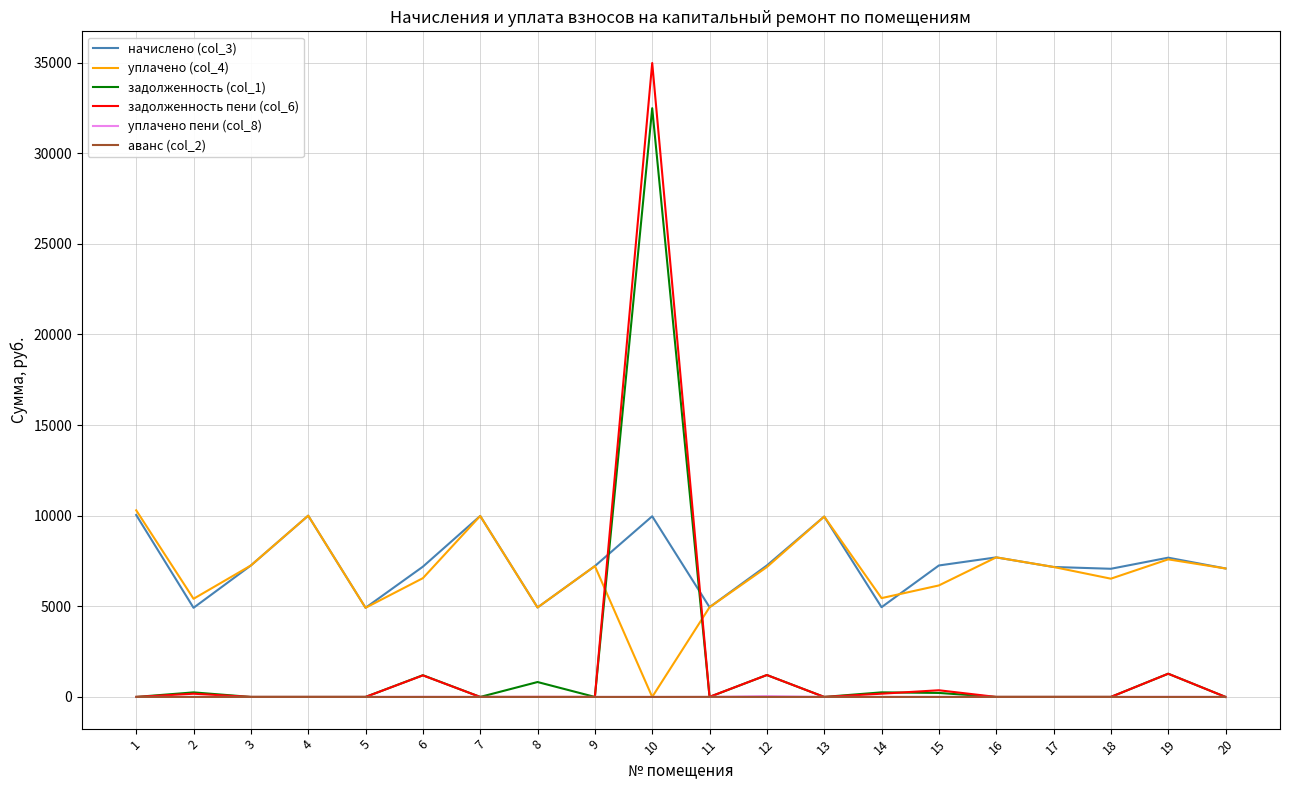

Is it true that задолженность пени (col_6) equals 0.0 at 16?

True